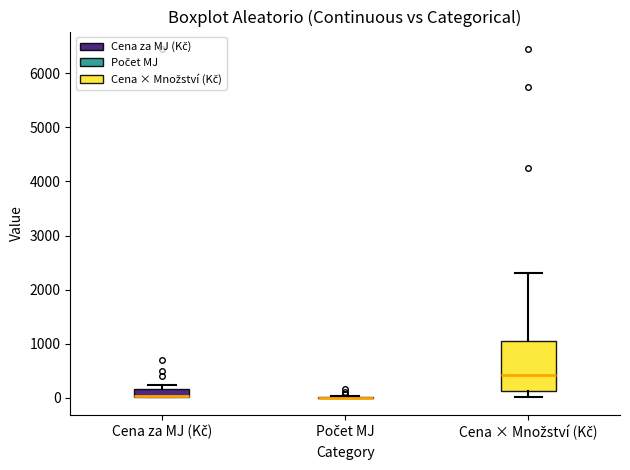

Where is the upper edge of the box for Cena za MJ (Kč) on the y-axis? The values are not printed on the chart, so give them approximately, as read against the axis.

200